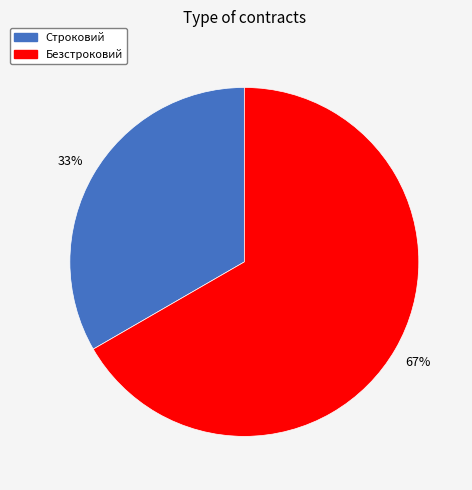

Does any single category account for the majority?

Yes